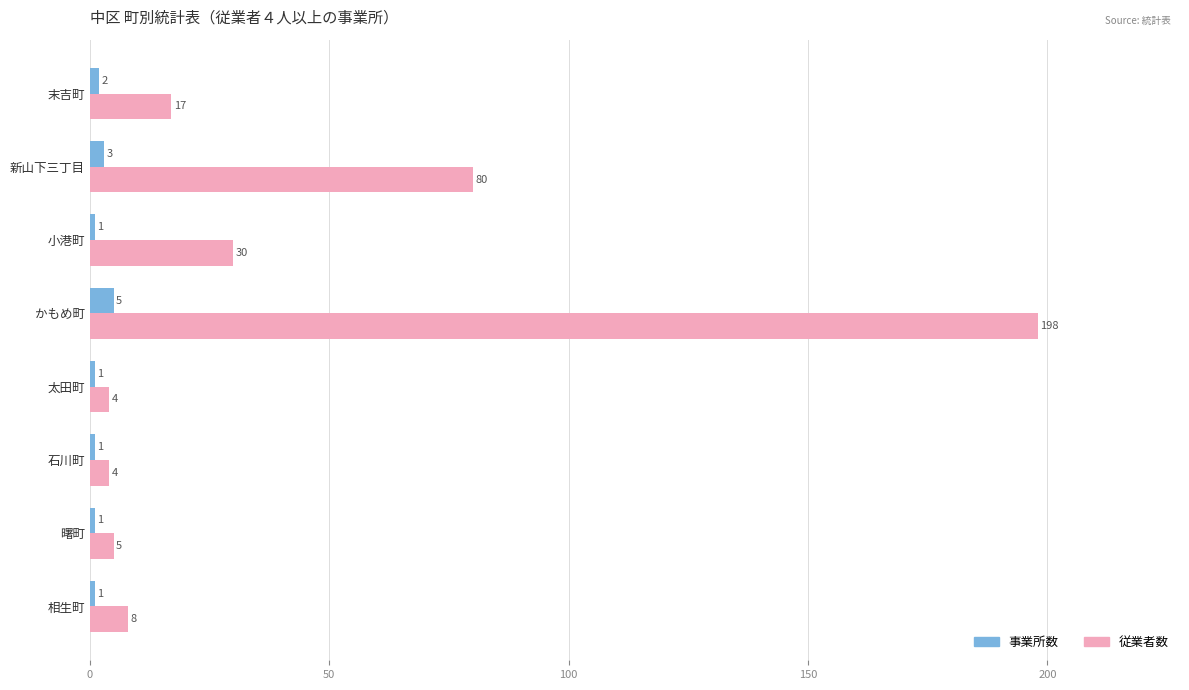

Rank the series at 相生町 from highest to lowest value.

従業者数, 事業所数